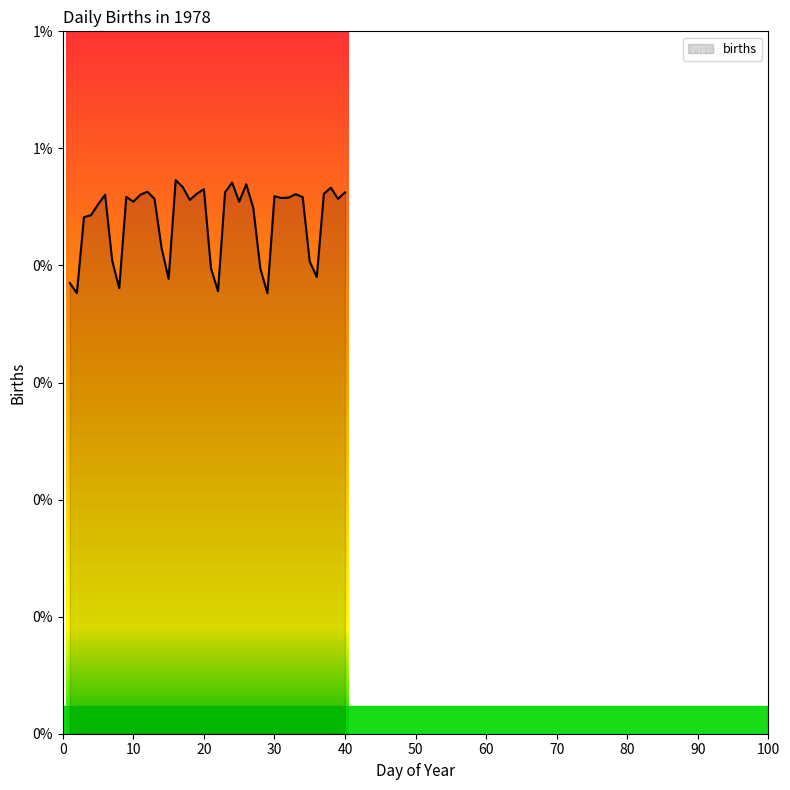

Reading left to right, what are all the values shown in this chart?

1=7701	2=7527	3=8825	4=8859	5=9043	6=9208	7=8084	8=7611	9=9172	10=9089	11=9210	12=9259	13=9138	14=8299	15=7771	16=9458	17=9339	18=9120	19=9226	20=9305	21=7954	22=7560	23=9252	24=9416	25=9090	26=9387	27=8983	28=7946	29=7527	30=9184	31=9152	32=9159	33=9218	34=9167	35=8065	36=7804	37=9225	38=9328	39=9139	40=9247